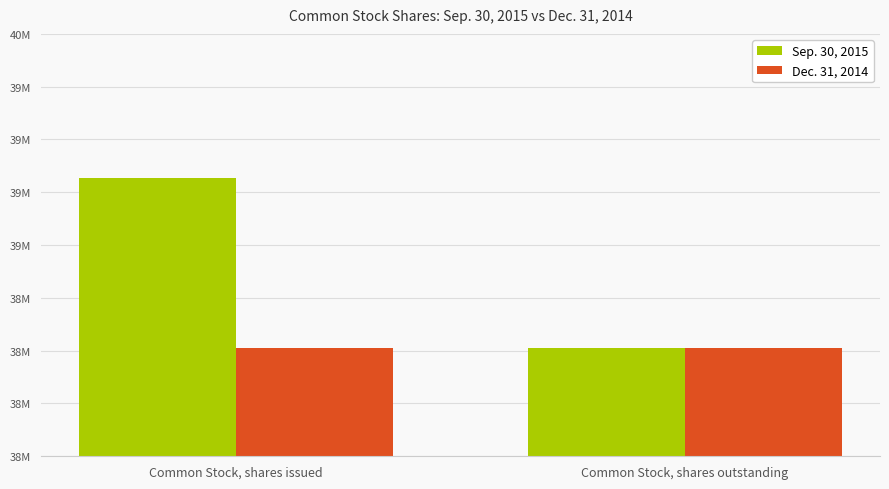

Which category has the highest value in the Dec. 31, 2014 series?

Common Stock, shares issued